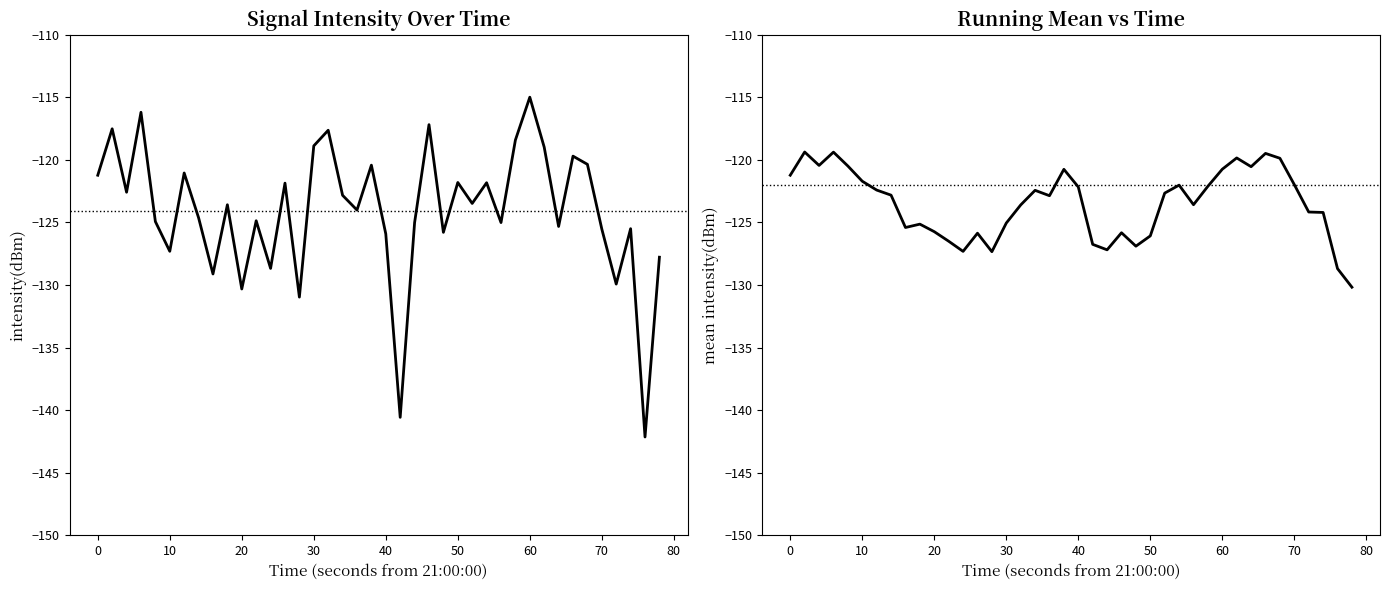

Reading left to right, list all the values displayed in this chart.

-121.2	-117.5	-122.6	-116.2	-124.9	-127.3	-121.0	-124.6	-129.1	-123.6	-130.3	-124.9	-128.7	-121.9	-131.0	-118.9	-117.6	-122.8	-124.0	-120.4	-125.9	-140.6	-125.0	-117.2	-125.8	-121.8	-123.5	-121.8	-125.0	-118.4	-115.0	-119.0	-125.3	-119.7	-120.4	-125.5	-129.9	-125.5	-142.1	-127.8